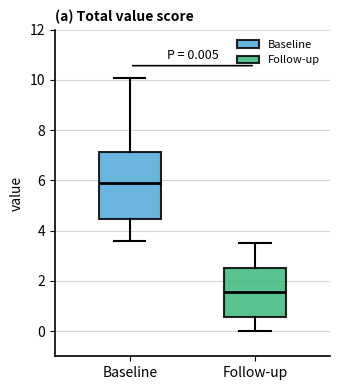

Which box's median line is the lowest?

Follow-up